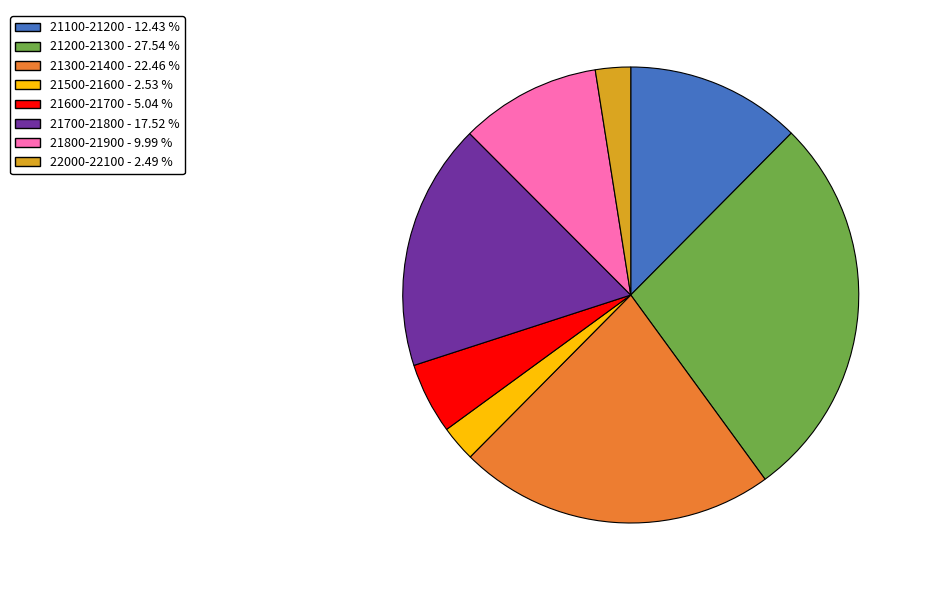

Between 21200-21300 - 27.54 % and 21300-21400 - 22.46 %, which is larger?

21200-21300 - 27.54 %